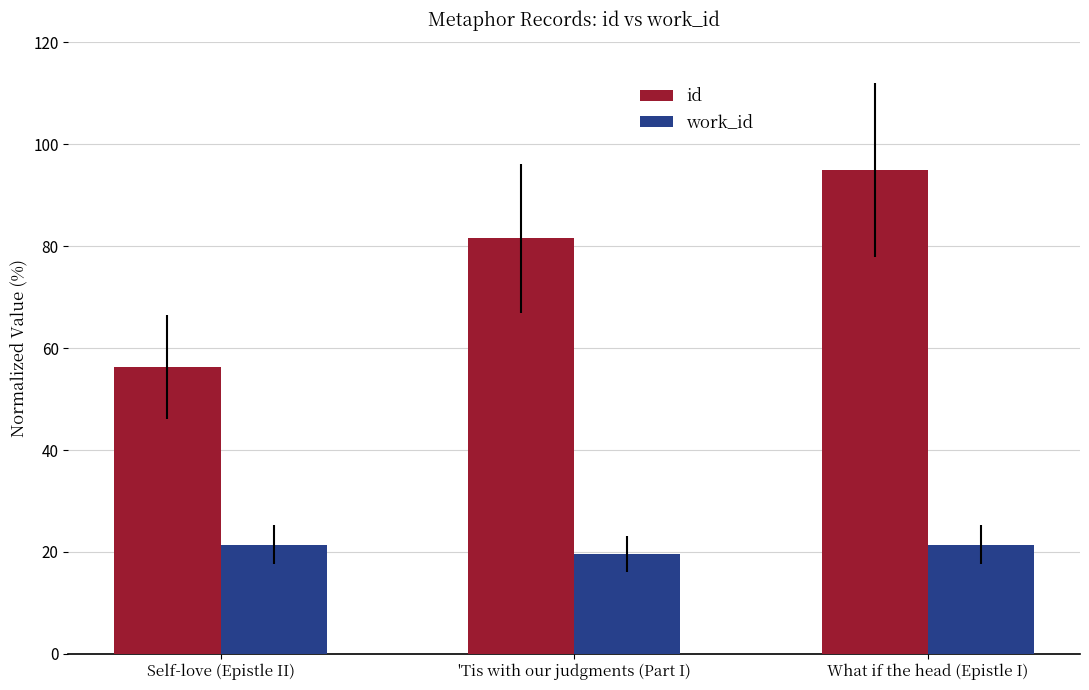

Which series has the largest total across all categories?

id